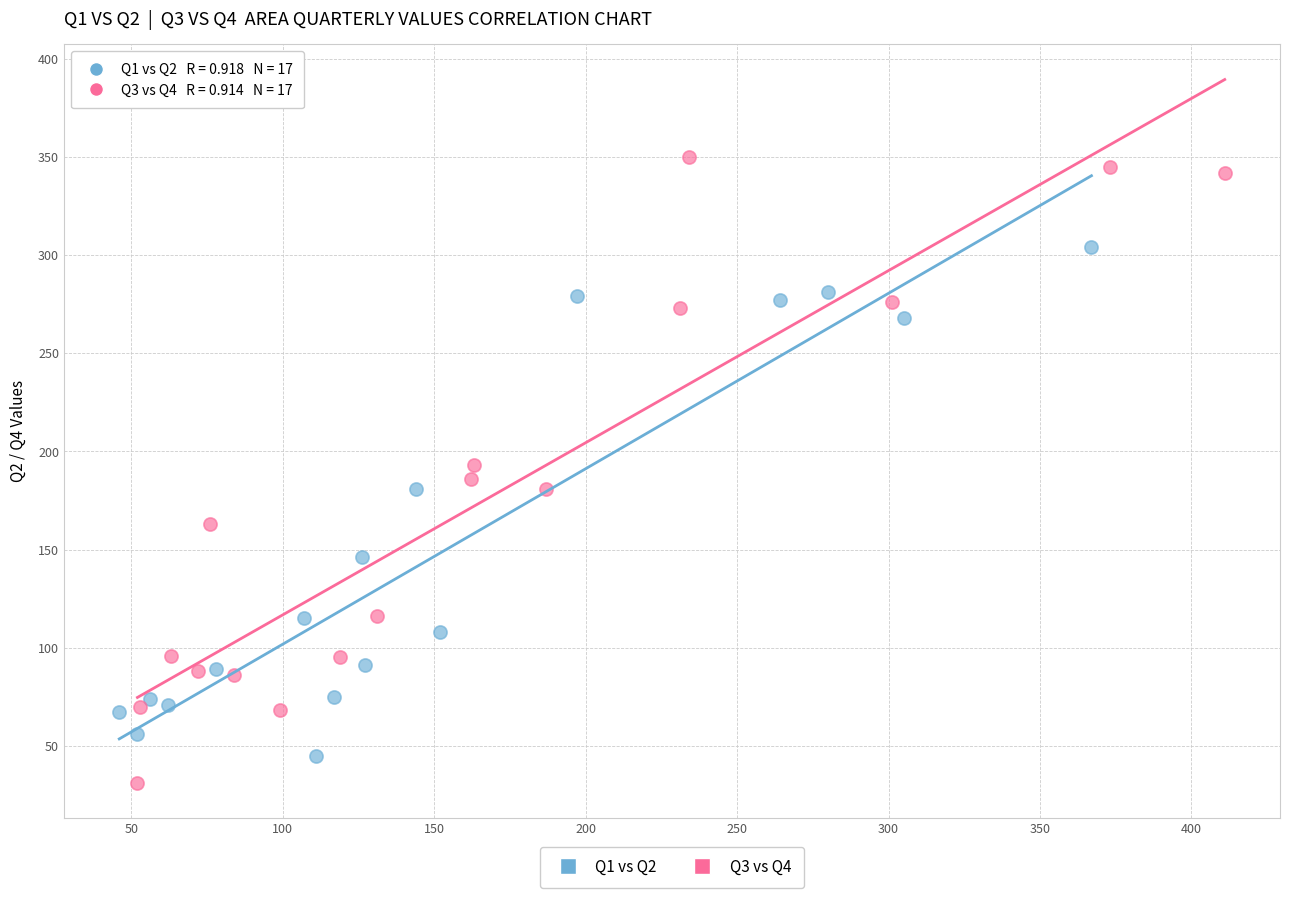

Which series contains the highest Y value?

Q3 vs Q4